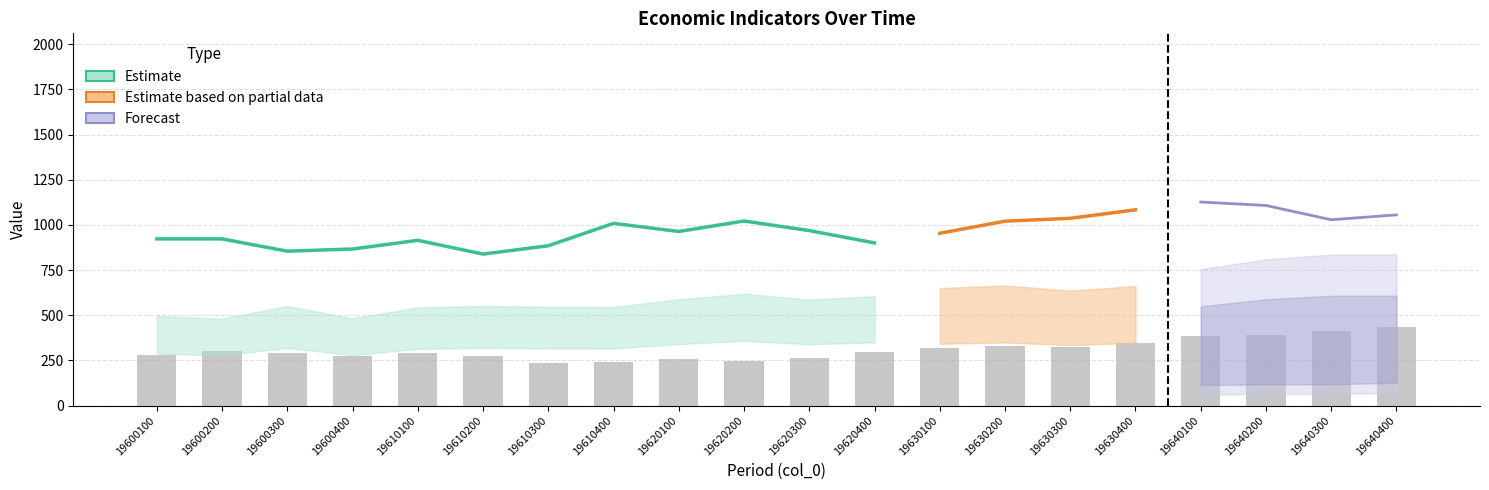

How many values are below 296?

10